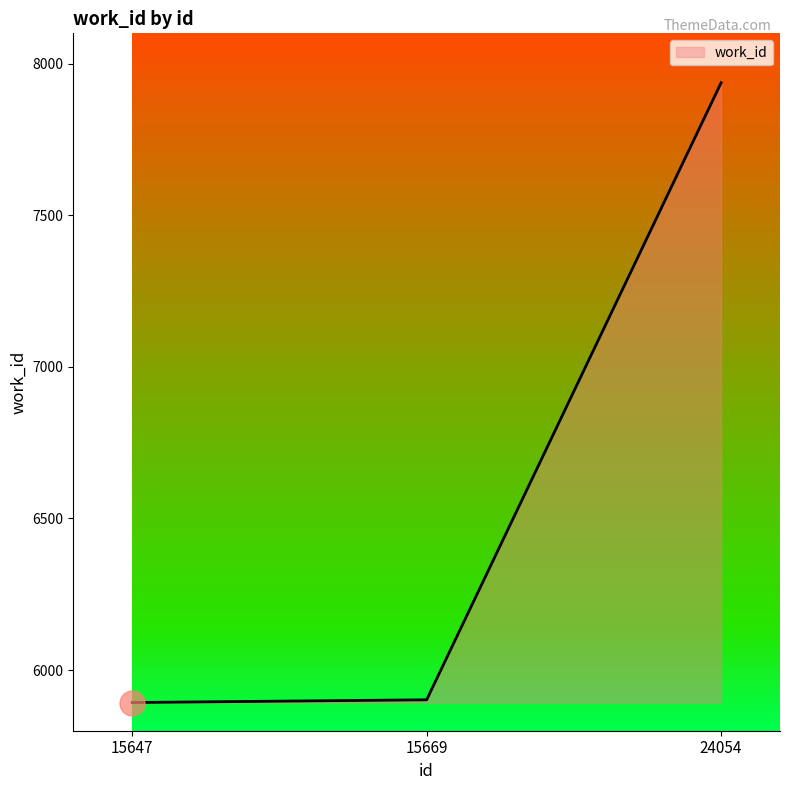

Approximately how many times larger is the value at 15647 compared to 15669?

1.0